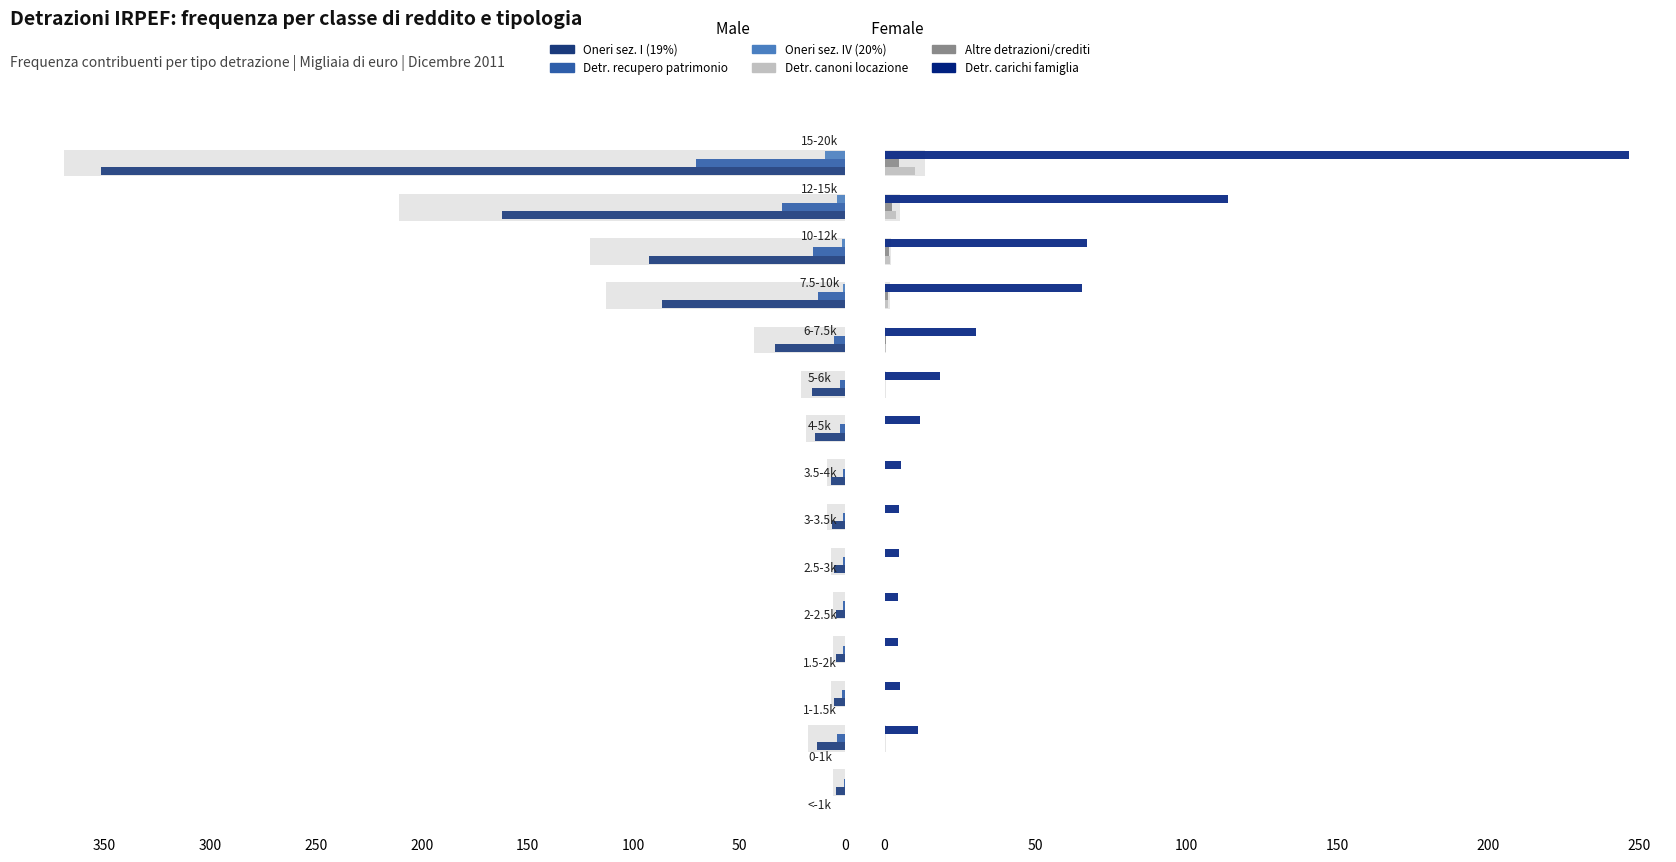

Reading left to right, extract all data points from this chart.

Oneri sez. I (19%): 4.4	13.6	5.4	4.6	4.6	5.3	6.6	6.8	14.4	16.0	33.2	86.8	92.6	162.2	351.3
Detr. recupero patrimonio: 0.7	3.8	1.7	1.4	1.2	1.2	1.1	1.2	2.4	2.5	5.4	12.8	15.5	30.1	70.4
Oneri sez. IV (20%): 0.0	0.1	0.1	0.0	0.0	0.0	0.1	0.1	0.1	0.1	0.3	1.3	1.8	3.8	9.6
Detr. canoni locazione: 0.1	0.3	0.1	0.1	0.1	0.1	0.1	0.1	0.2	0.2	0.5	1.3	1.7	3.8	10.2
Altre detrazioni/crediti: 0.1	0.3	0.1	0.1	0.1	0.1	0.1	0.1	0.2	0.2	0.5	1.3	1.4	2.4	4.9
Detr. carichi famiglia: 0.0	11.1	5.0	4.6	4.5	4.6	4.9	5.3	11.7	18.4	30.3	65.4	67.2	113.8	246.5